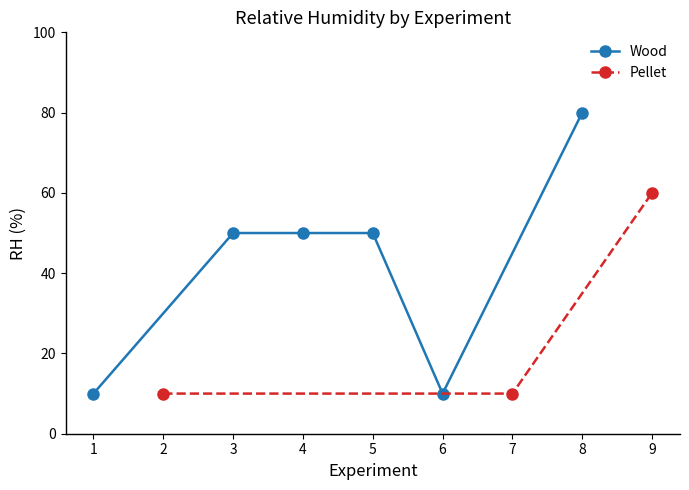

The Wood series shows 50 at 4. True or false?

True